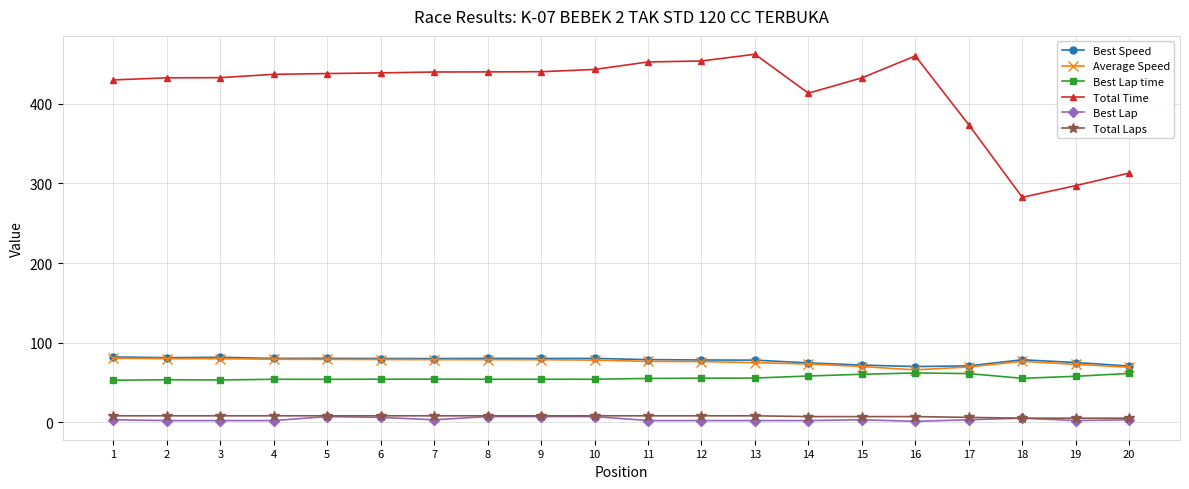

Is it true that Best Lap time equals 27.1 at 19?

False